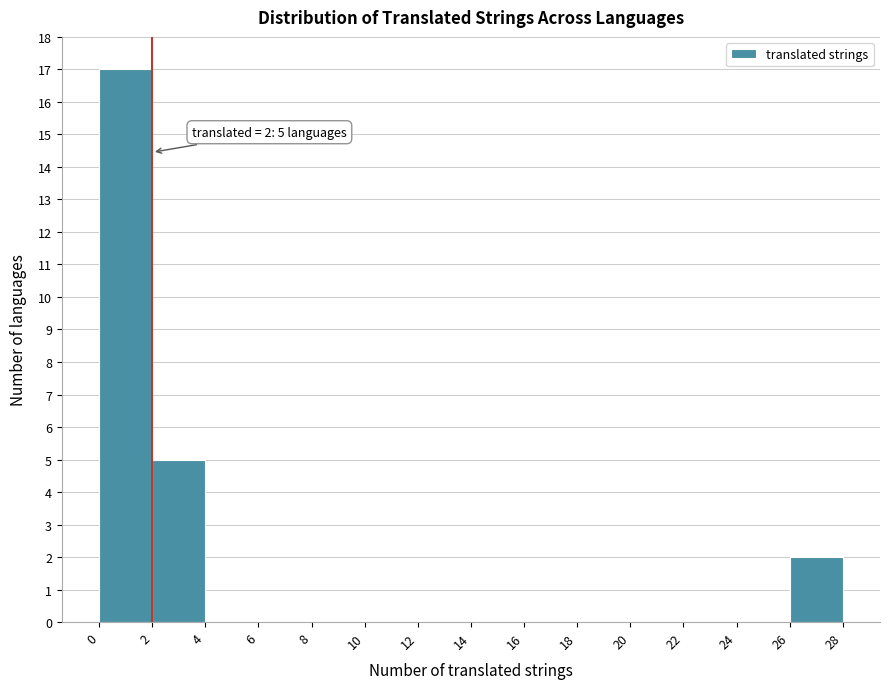

Over which range of the x-axis is the bar tallest?

0 to 2